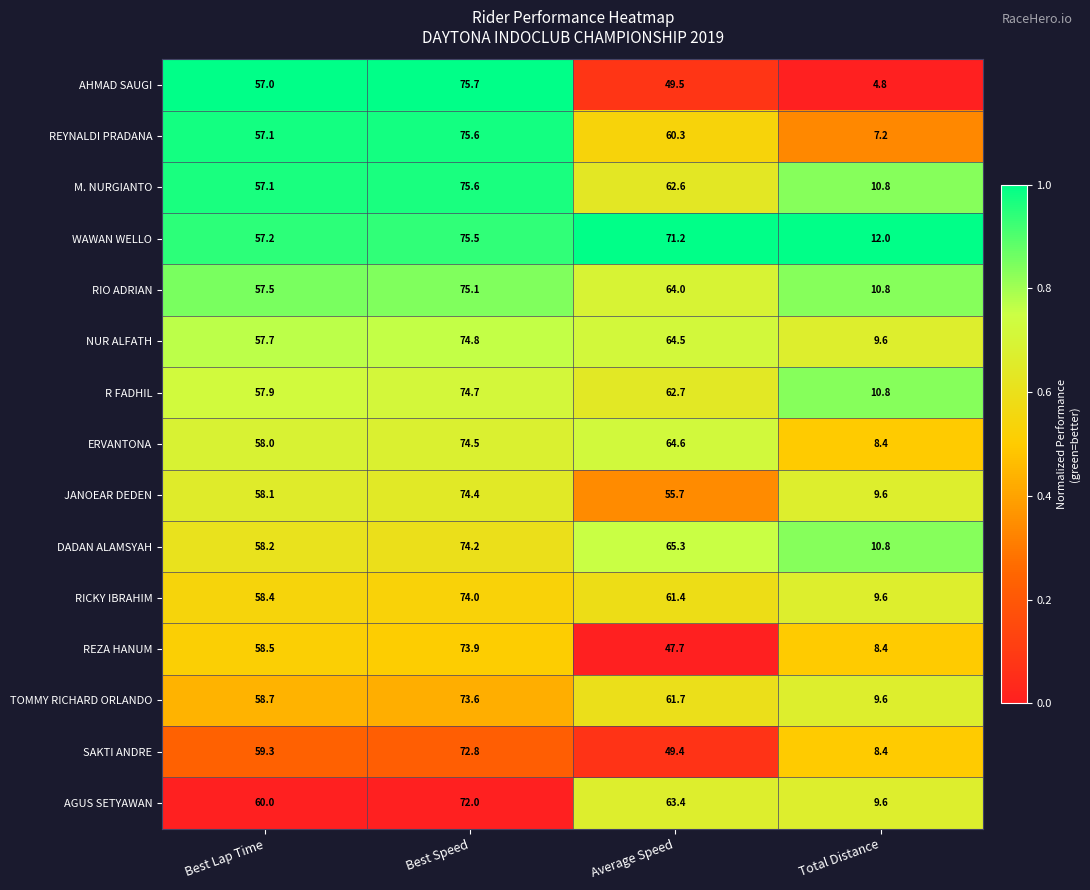

At which category is the sum across all series the highest?

Best Speed